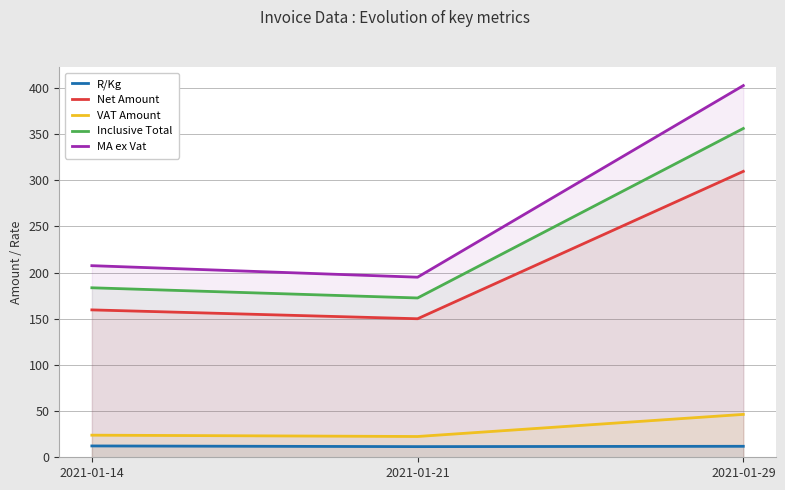

Reading left to right, list all the values displayed in this chart.

R/Kg: 12.3	11.5	11.9
Net Amount: 159.7	150.1	309.7
VAT Amount: 23.9	22.5	46.5
Inclusive Total: 183.6	172.6	356.2
MA ex Vat: 207.6	195.1	402.6